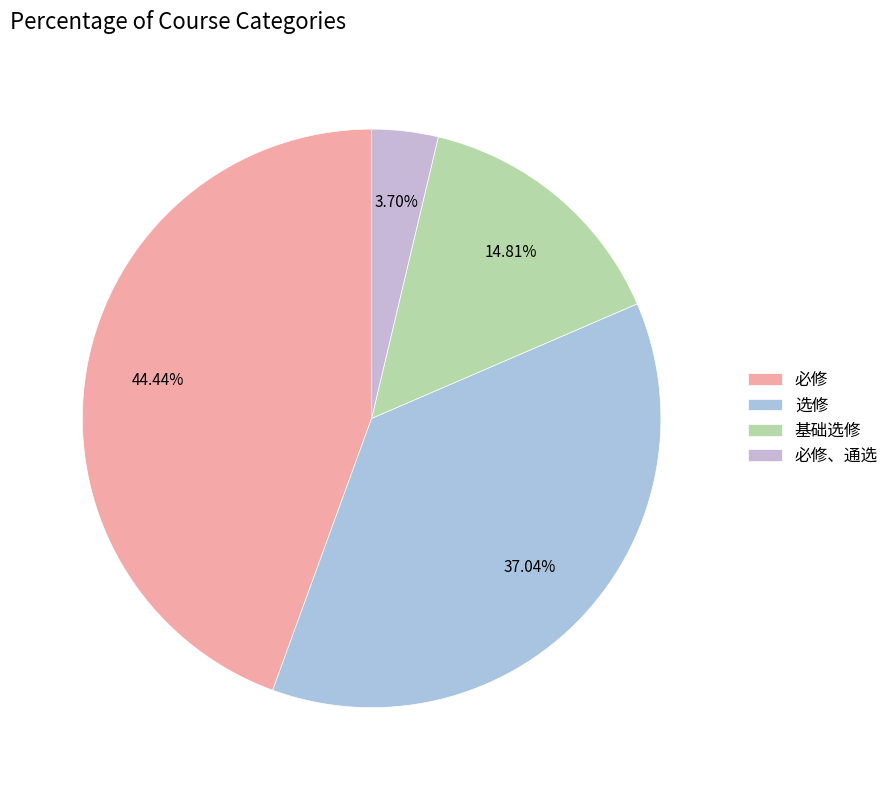

Count the number of slices in the pie.

4